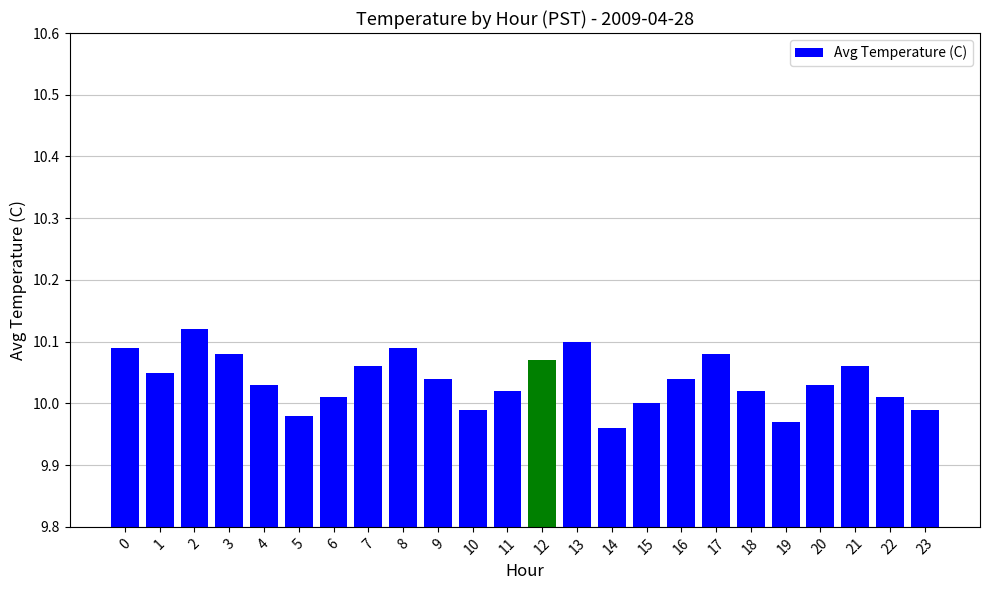

Which has a higher value, 8 or 23?

8